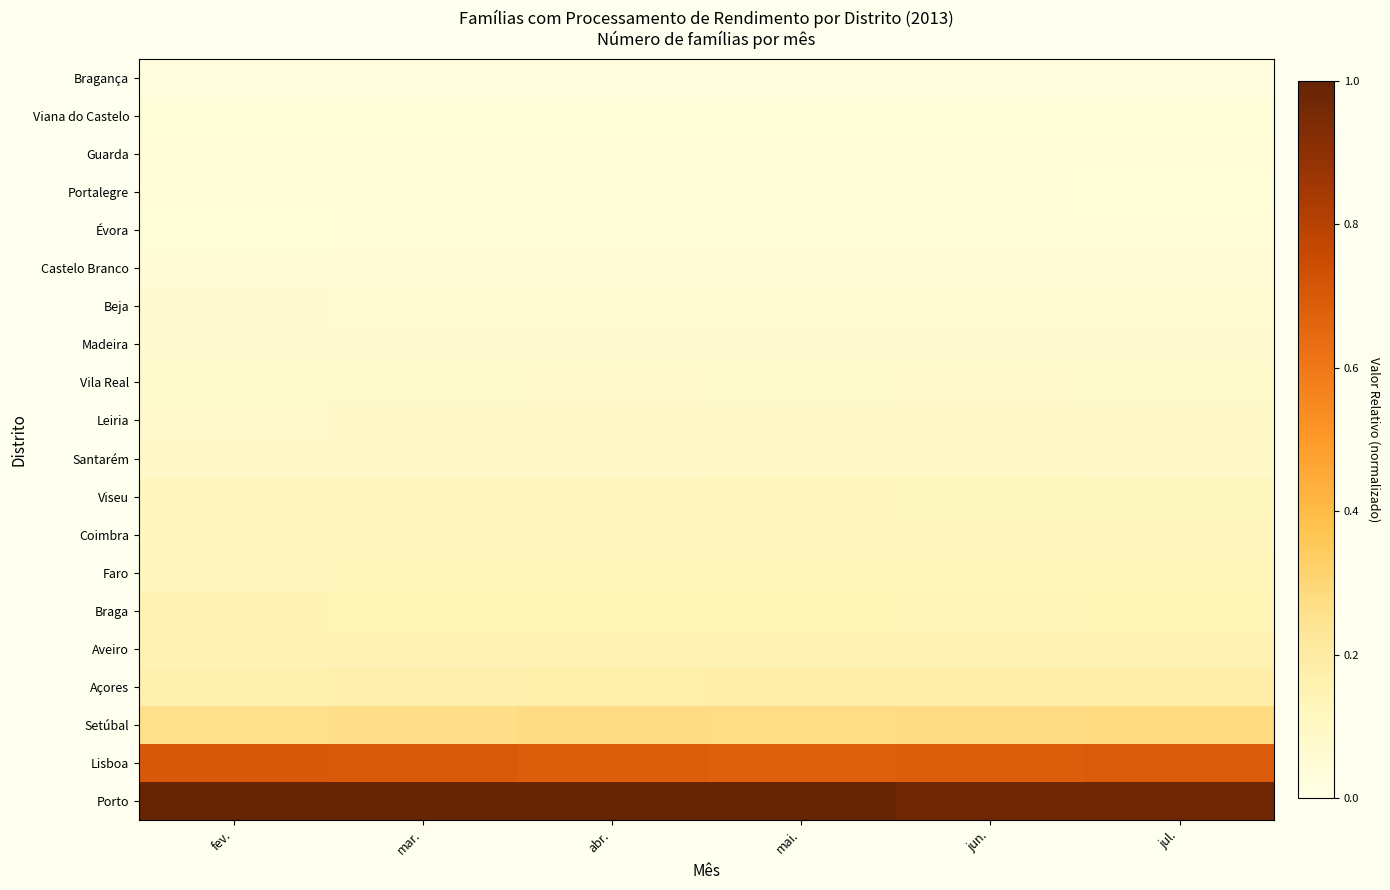

At which category is the sum across all series the highest?

mar.